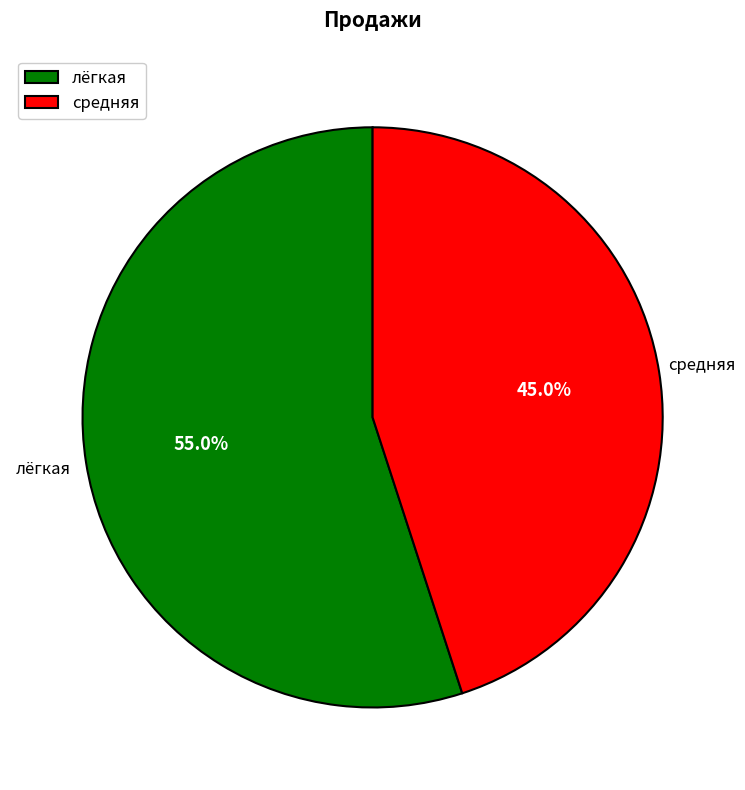

Which category has the biggest portion of the pie?

лёгкая